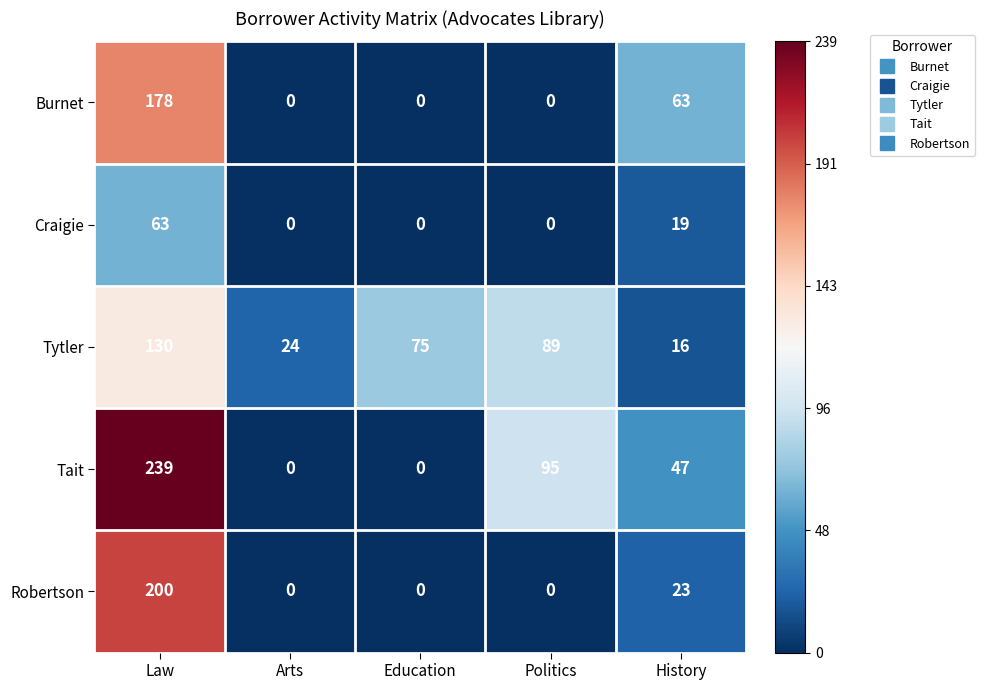

What is the total value across all series at Politics?

184